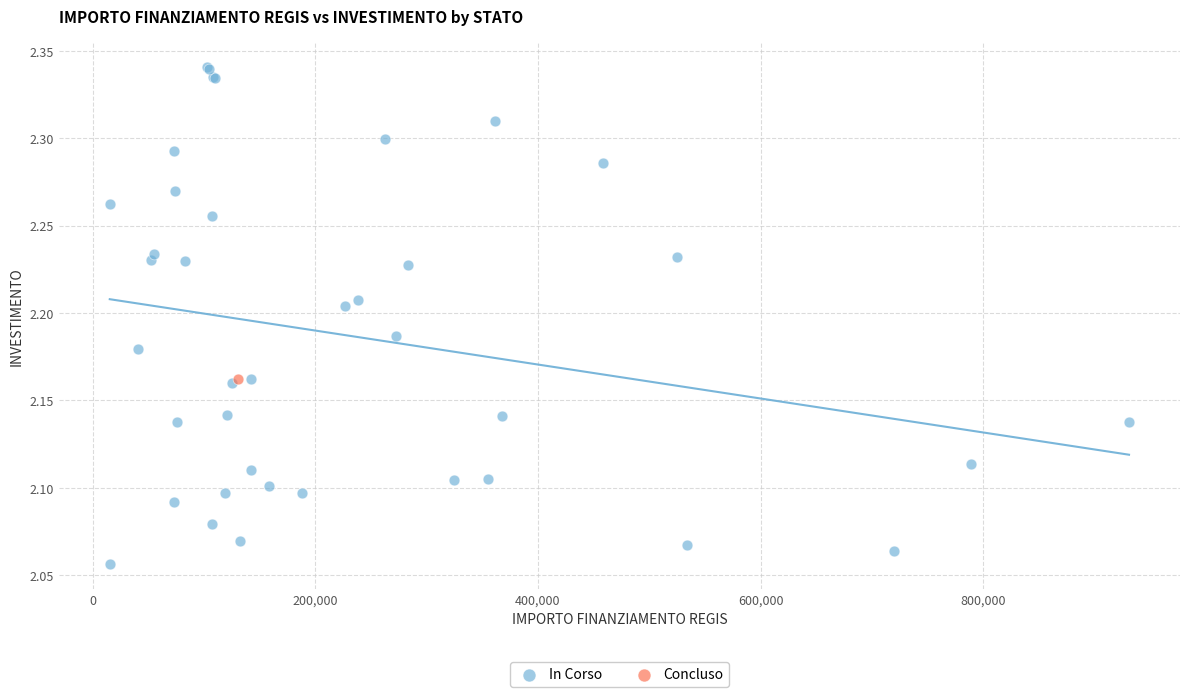

What are all the series names shown in the legend?

In Corso, Concluso